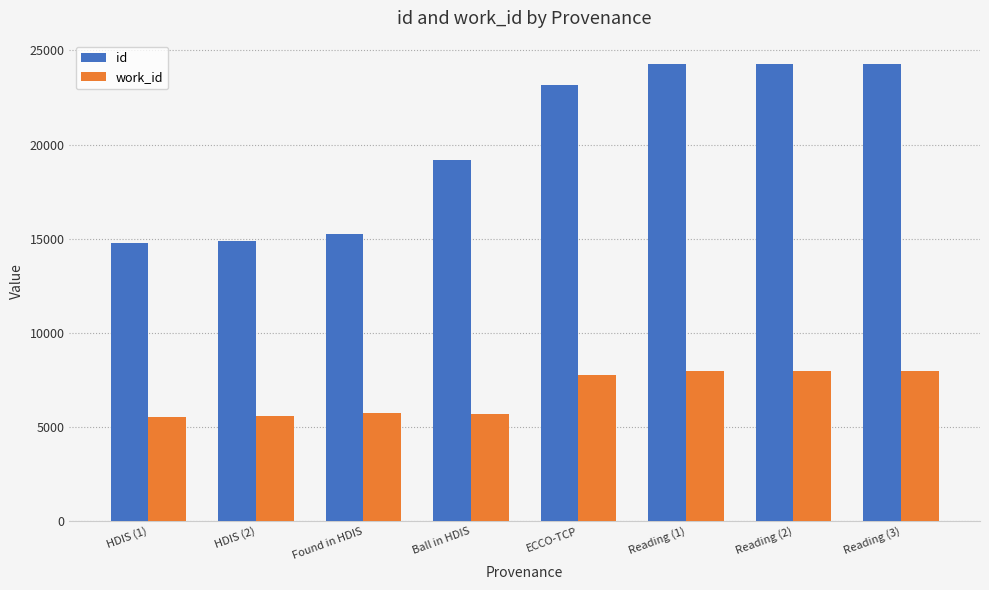

Where is id nearest to the value 19542?

Ball in HDIS